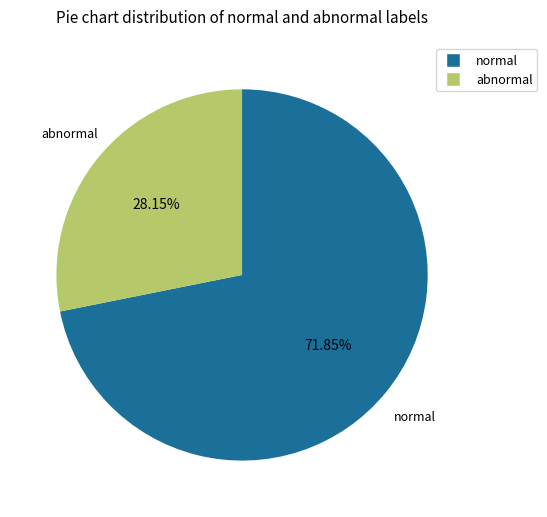

Is there a majority slice in this chart?

Yes